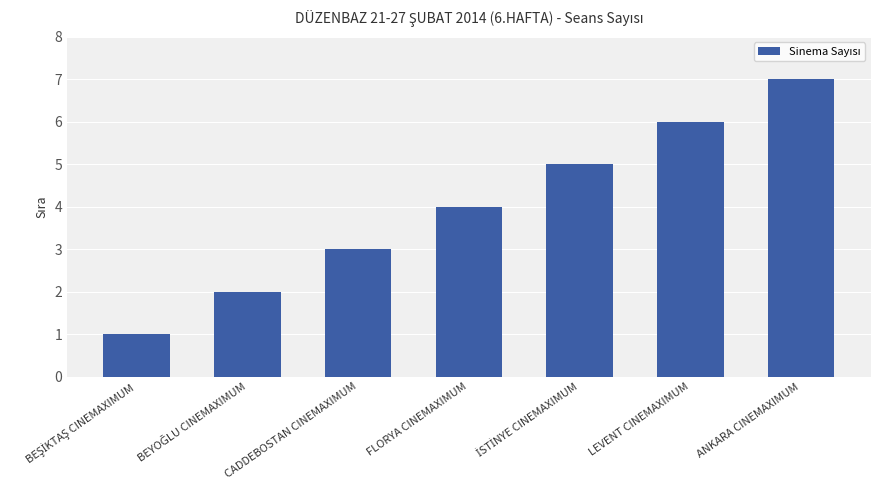

How many distinct data groups are displayed?

1